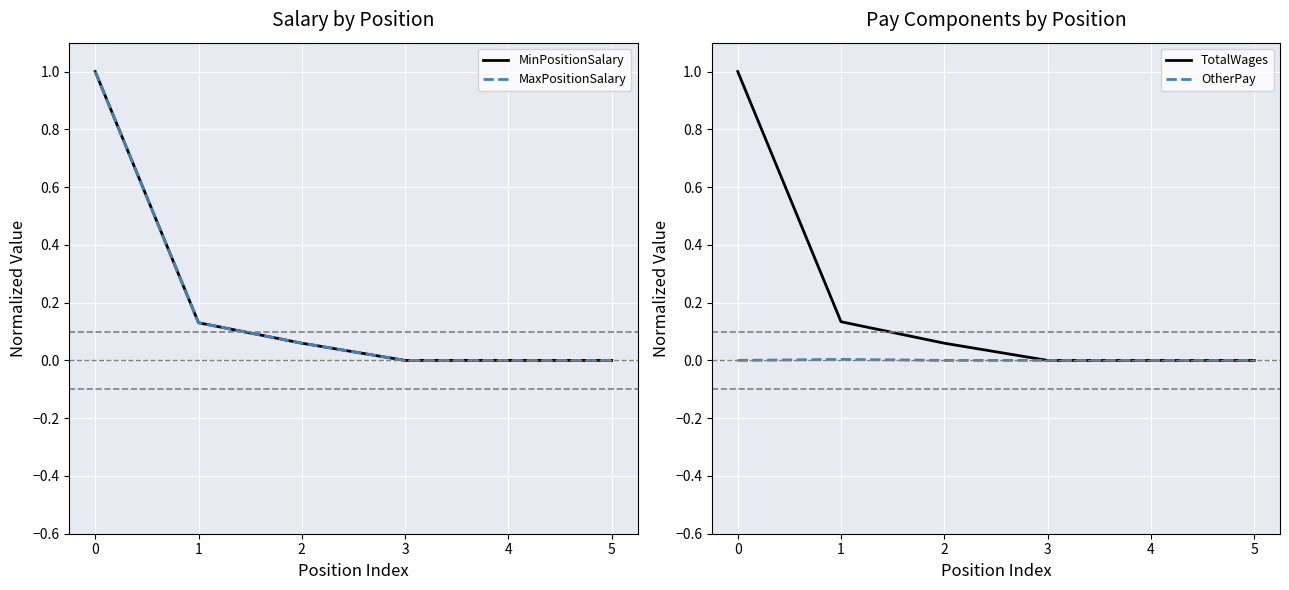

The TotalWages series shows 1.8 at 0. True or false?

False